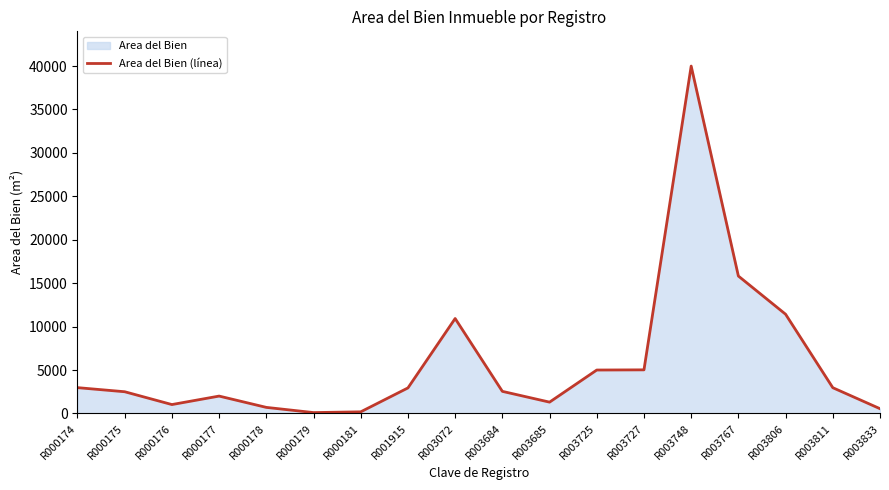

What is the greatest value displayed?

40000.0